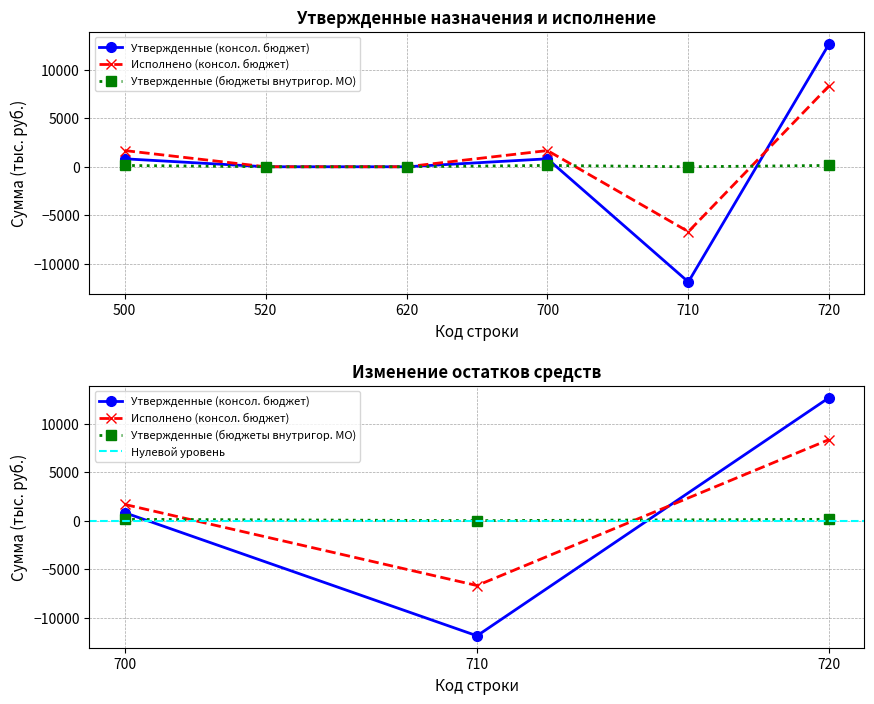

Which has a higher value, 710 or 620?

620